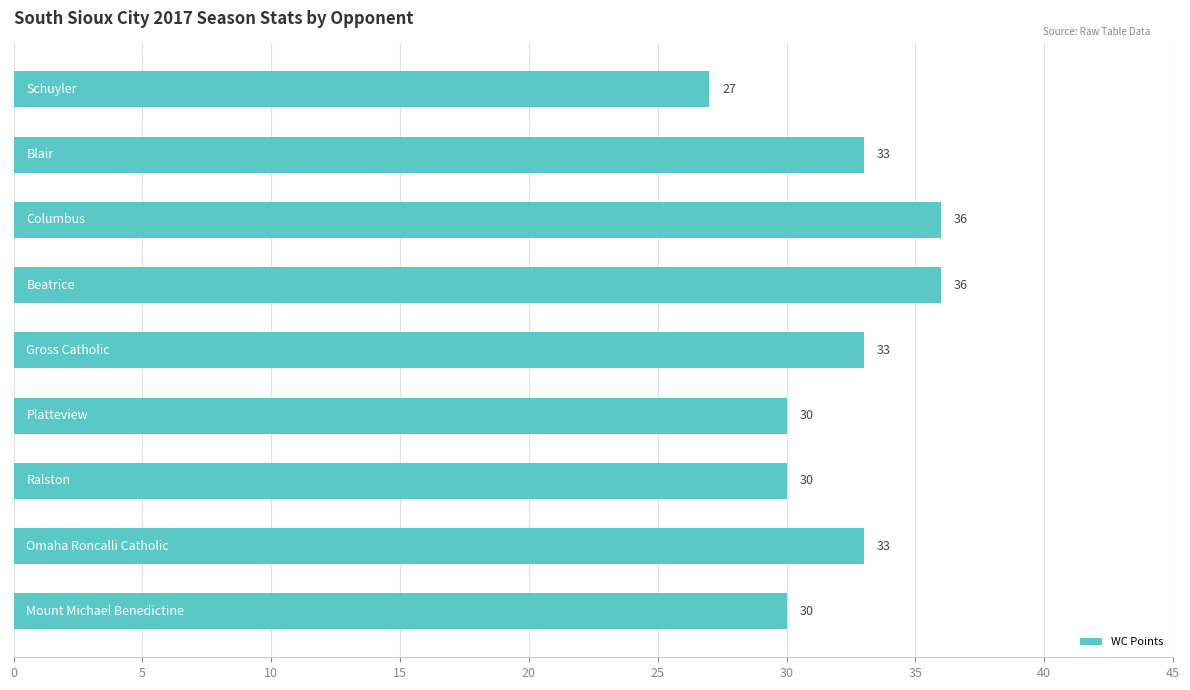

Count the values in the range 30 to 33.

6